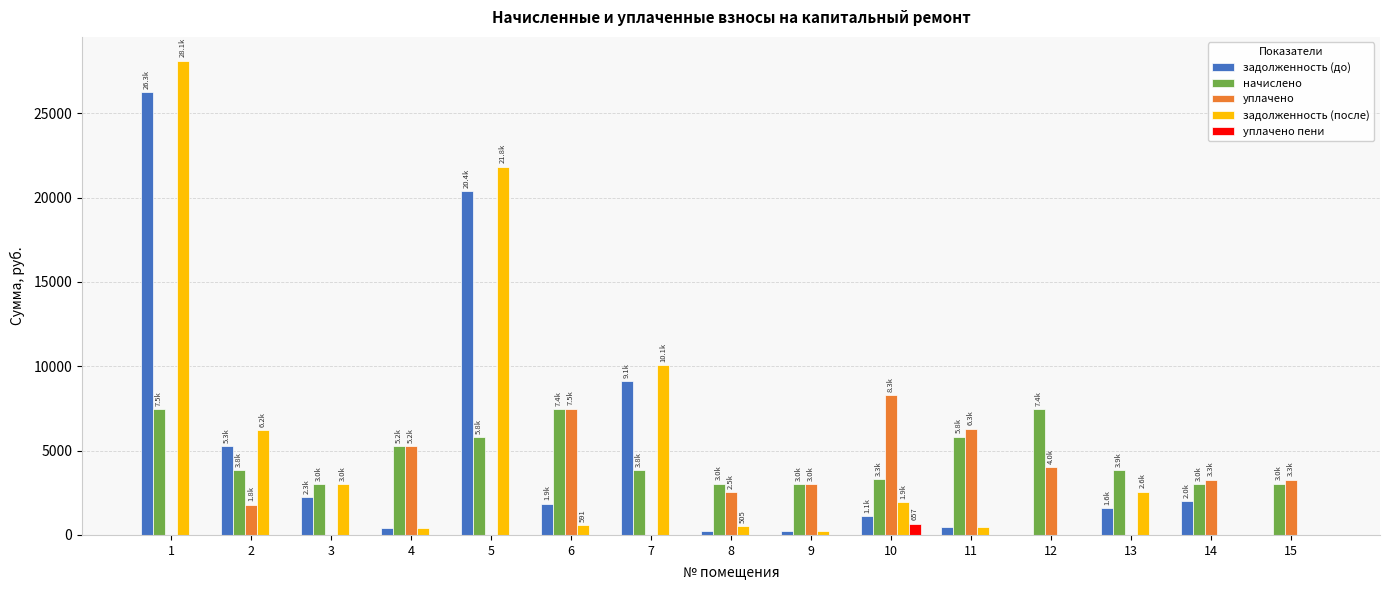

Count the уплачено values in the range 0 to 5244.

12